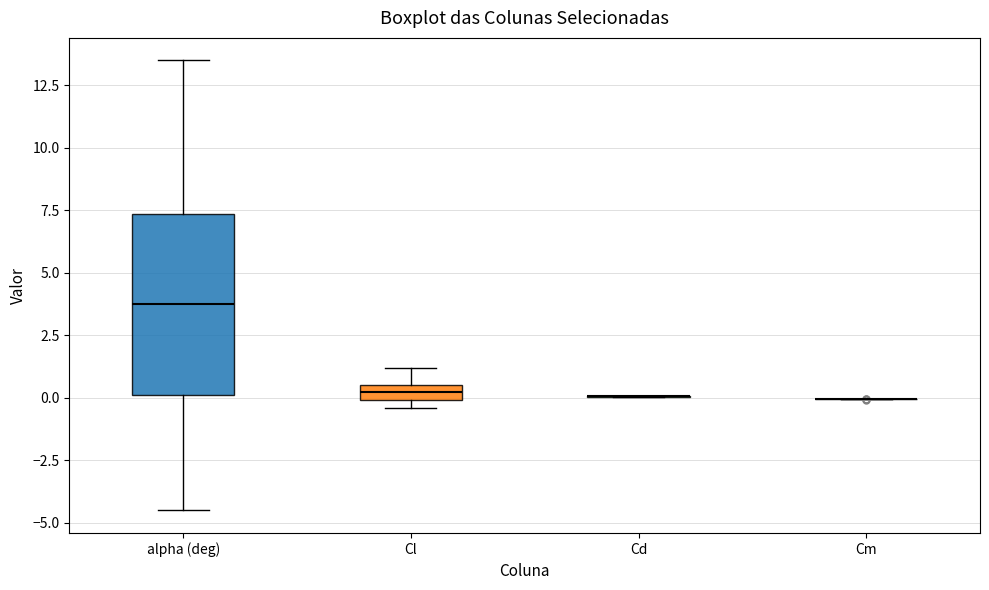

Which box is the tallest, from its lower edge to its upper edge?

alpha (deg)